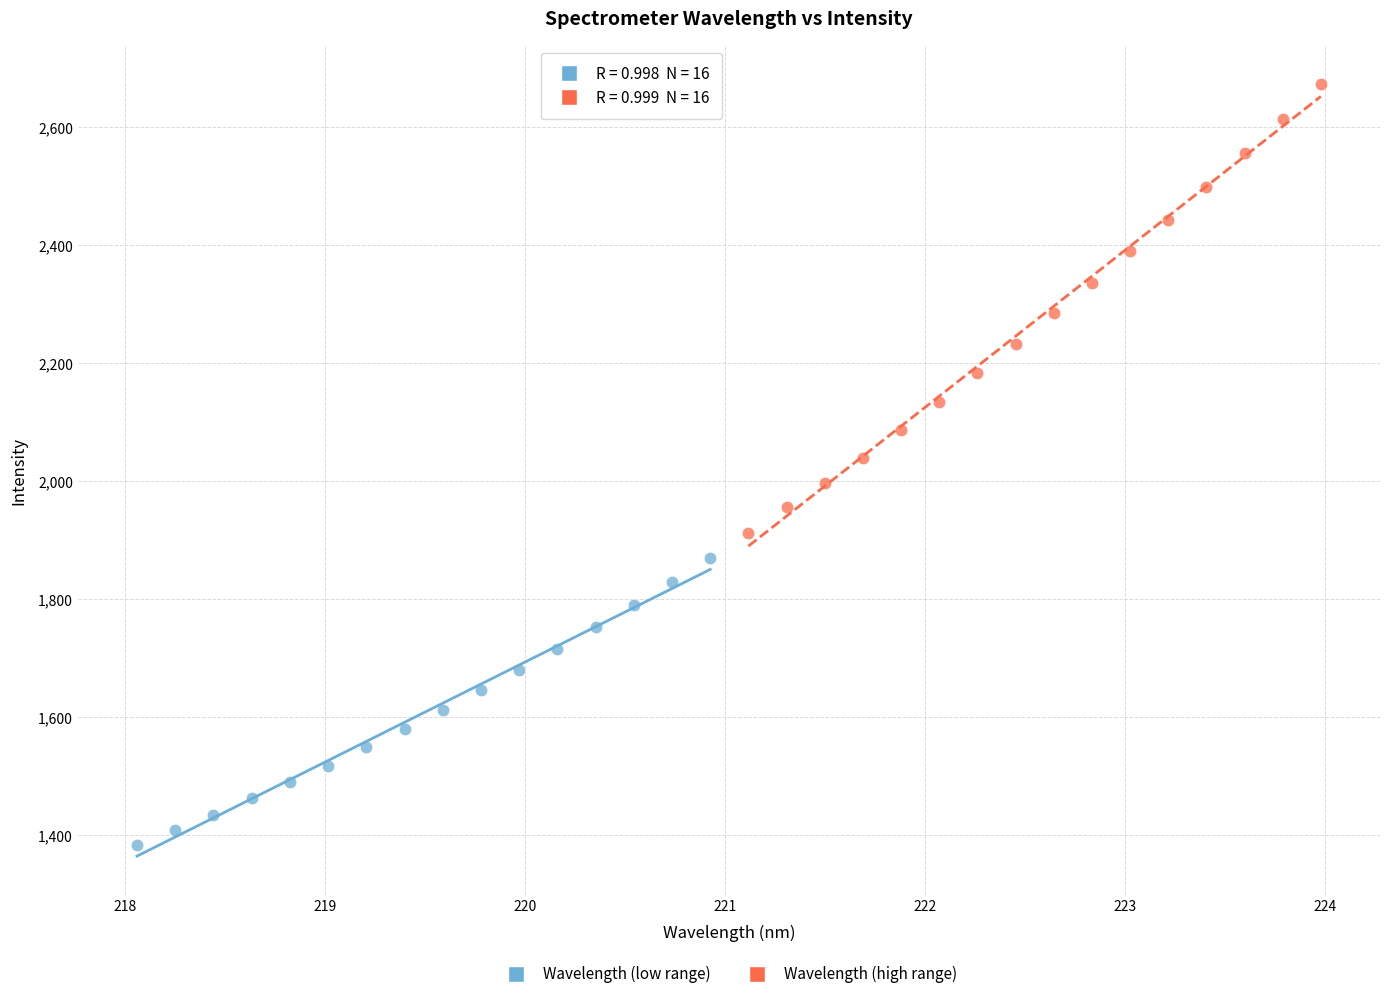

Which series has the largest Y range (max minus min)?

Wavelength (high range)